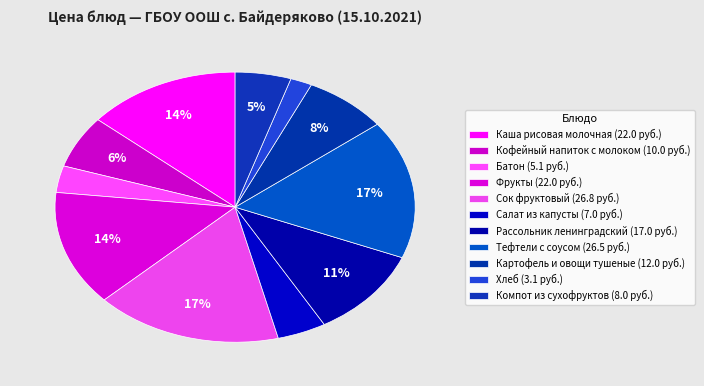

To the nearest percent, what portion does Салат из капусты represent?

4%